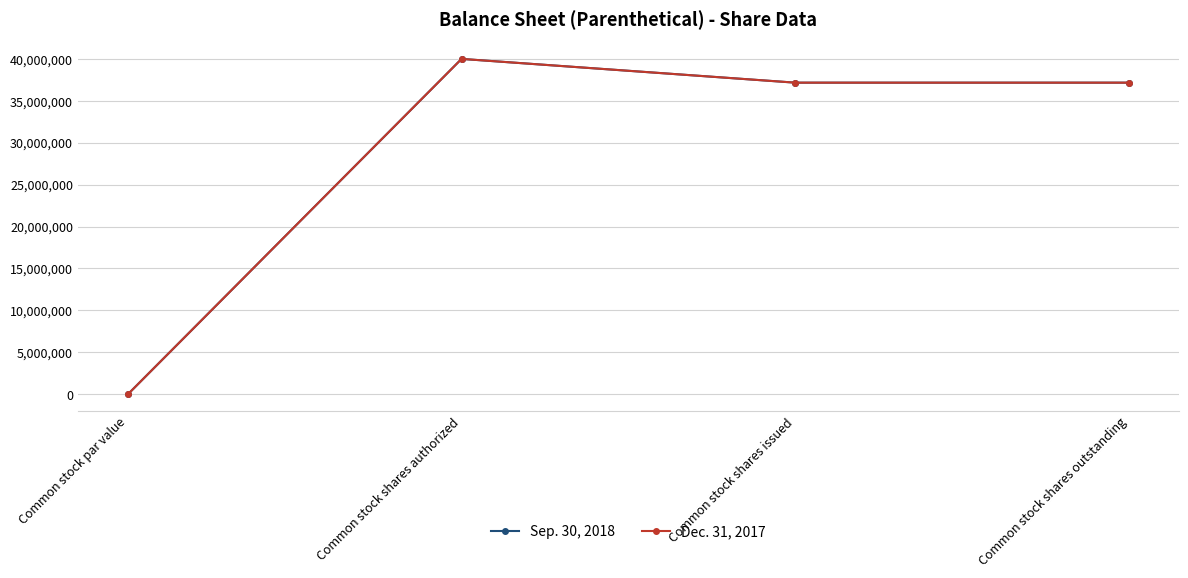

At which category is the sum across all series the highest?

Common stock shares authorized